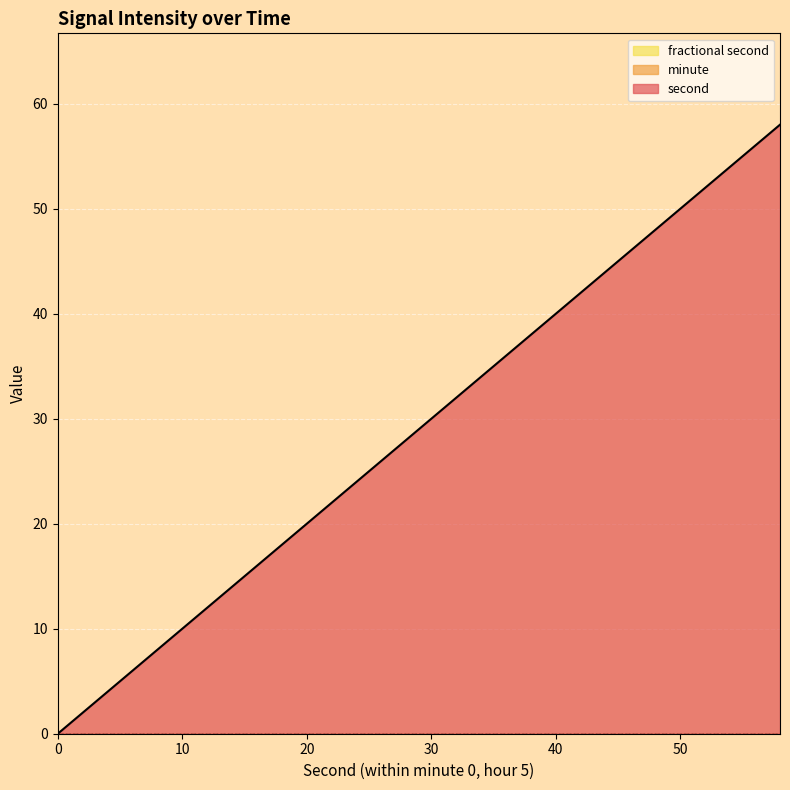

Rank the categories by second value from highest to lowest.

58, 56, 54, 52, 50, 48, 46, 44, 42, 40, 38, 36, 34, 32, 30, 28, 26, 24, 22, 20, 18, 16, 14, 12, 10, 8, 6, 4, 2, 0